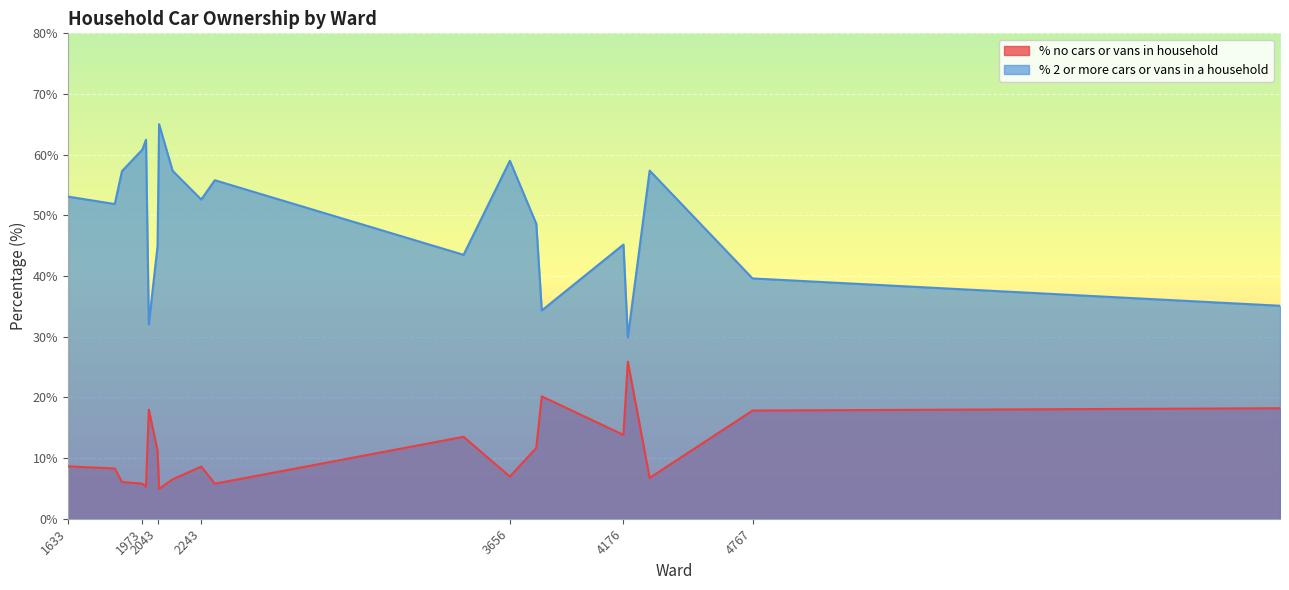

What are all the series names shown in the legend?

% no cars or vans in household, % 2 or more cars or vans in a household